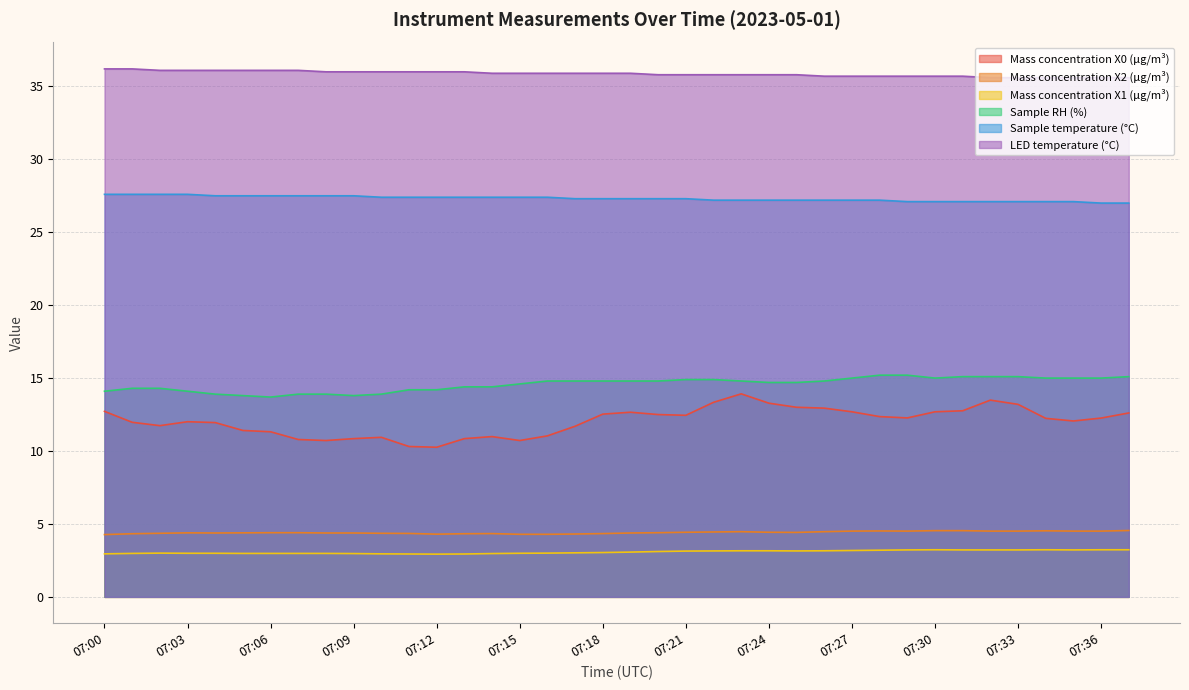

Where is the first local maximum for Mass concentration X0 (μg/m³)?

07:03